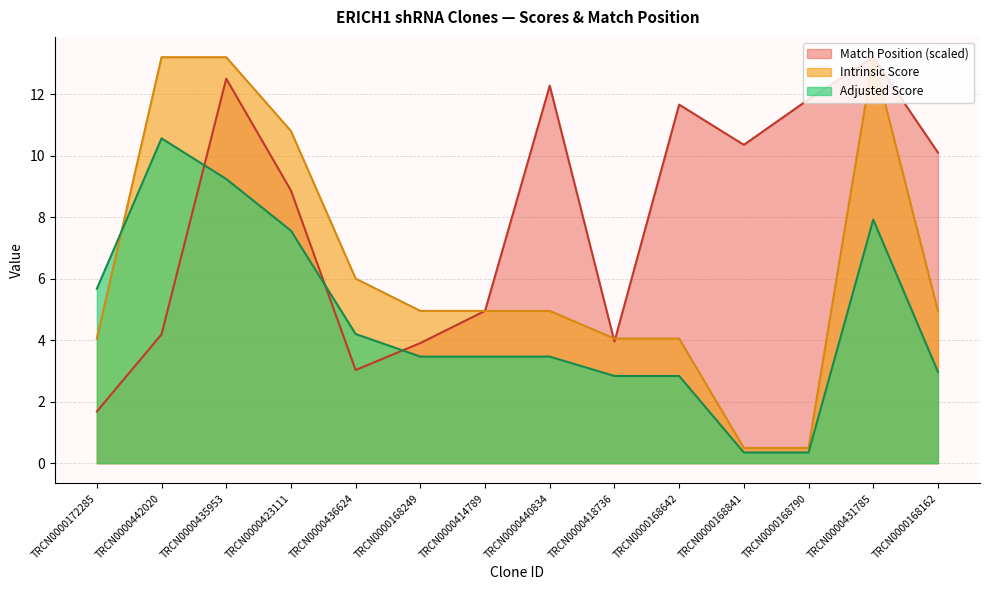

Where is Adjusted Score nearest to the value 5?

TRCN0000172285